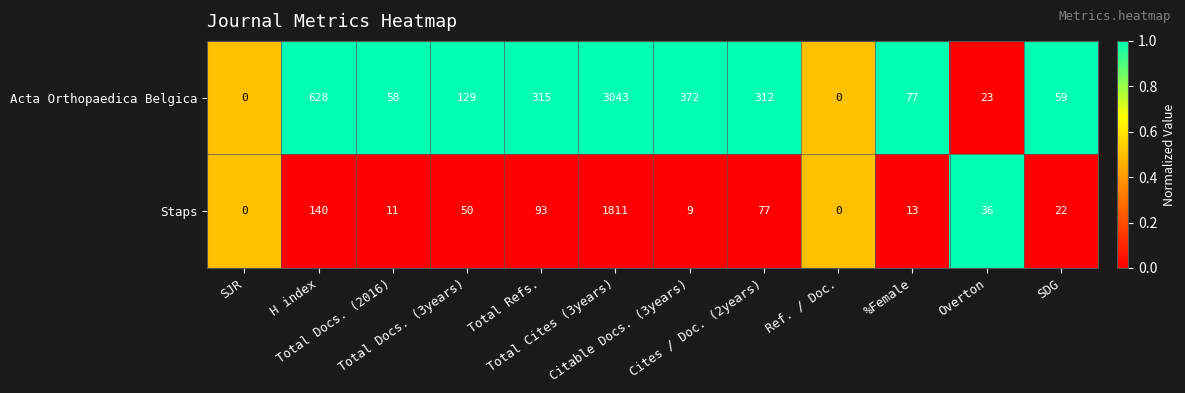

Which series has the largest total across all categories?

Acta Orthopaedica Belgica